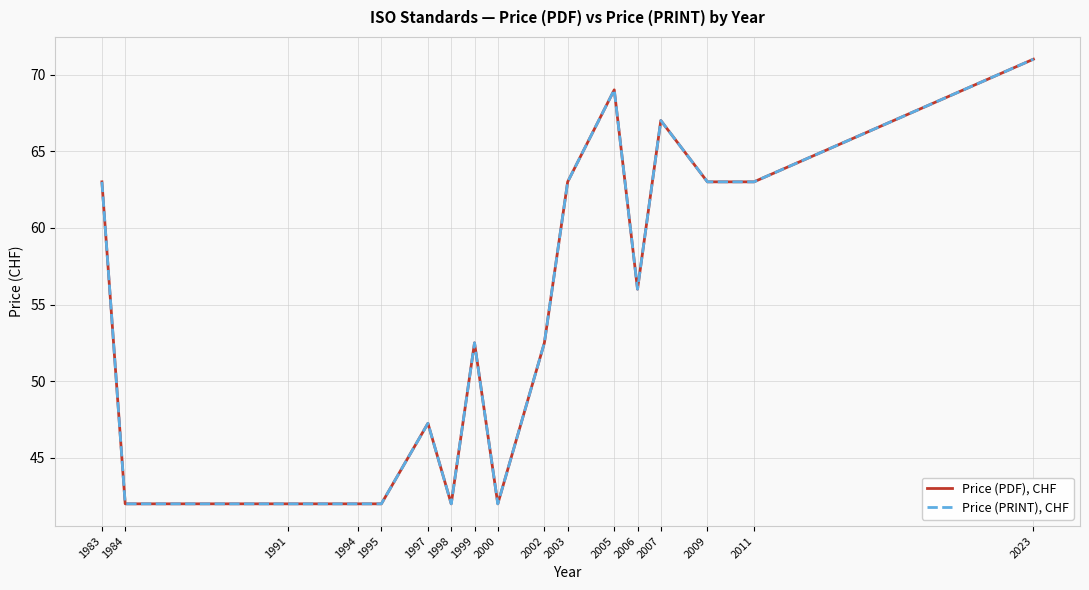

Does the chart display data point markers on the line(s)?

No